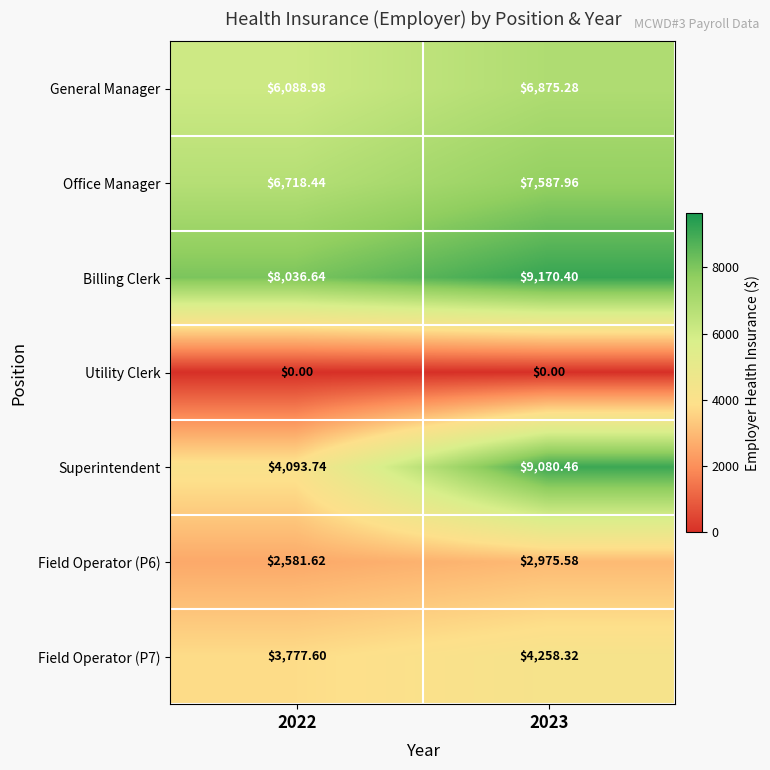

Between 2022 and 2023, which series saw the biggest shift?

Superintendent